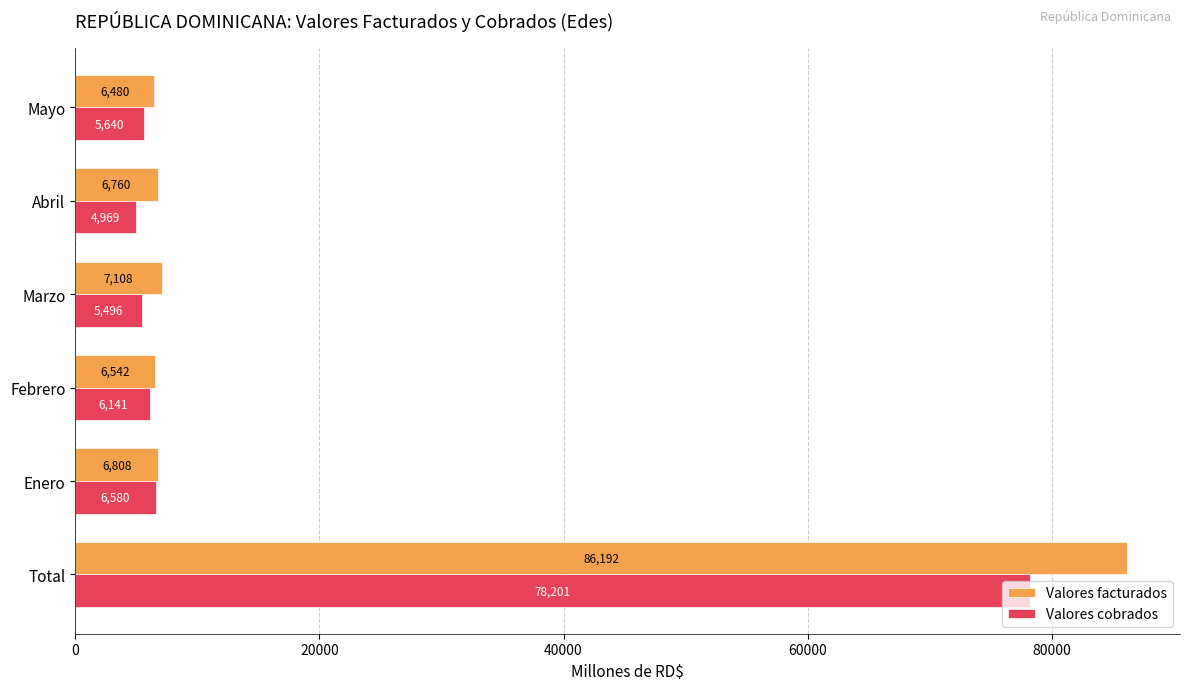

Which category has the lowest value in the Valores facturados series?

Mayo